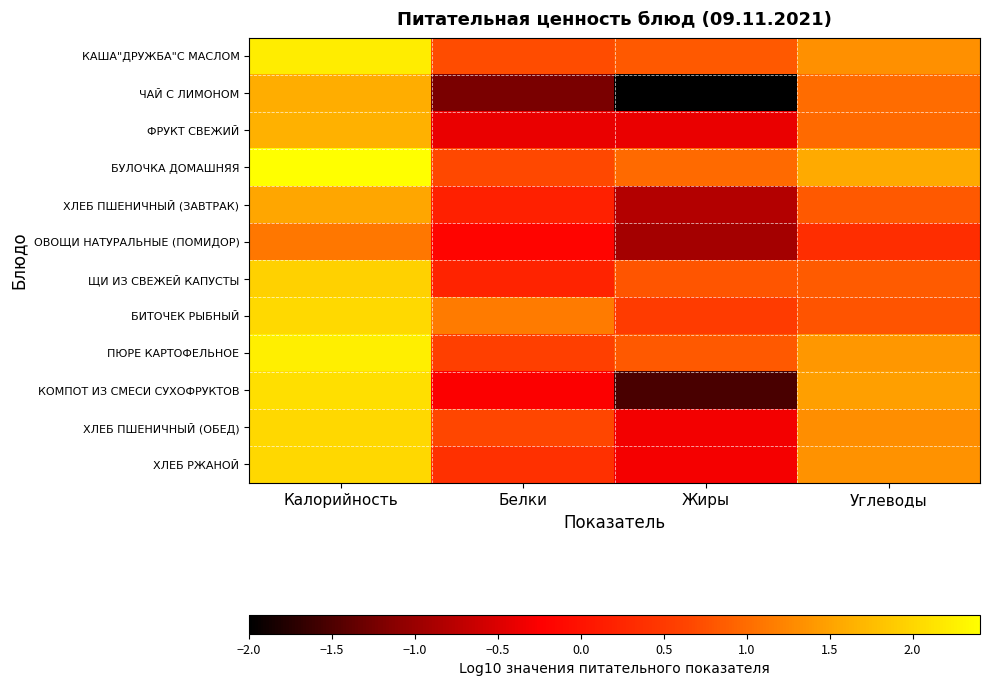

At which category does the chart reach its minimum across all series?

Жиры